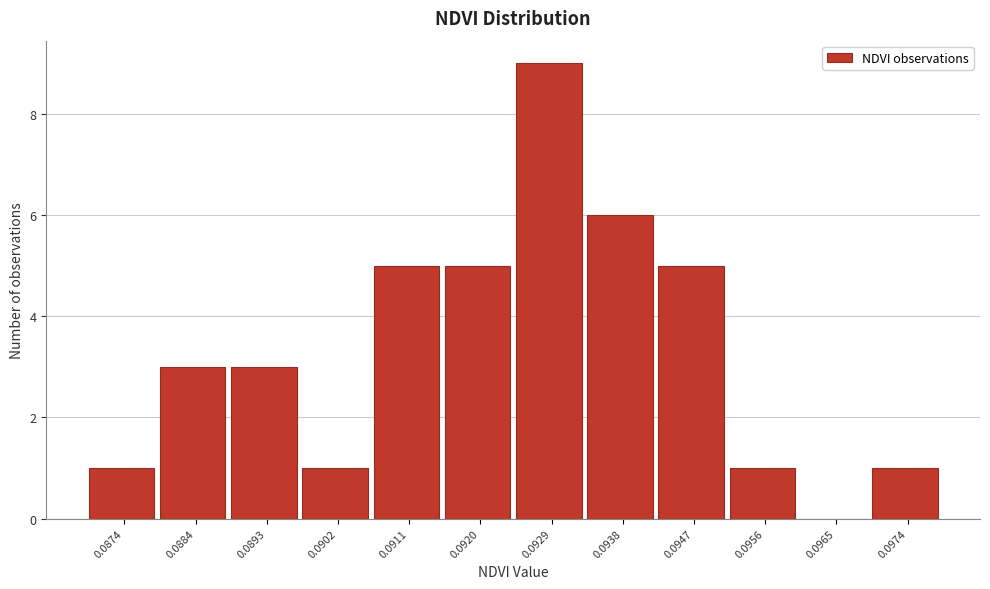

Reading left to right, list all the values displayed in this chart.

0.0874=1	0.0884=3	0.0893=3	0.0902=1	0.0911=5	0.0920=5	0.0929=9	0.0938=6	0.0947=5	0.0956=1	0.0965=0	0.0974=1